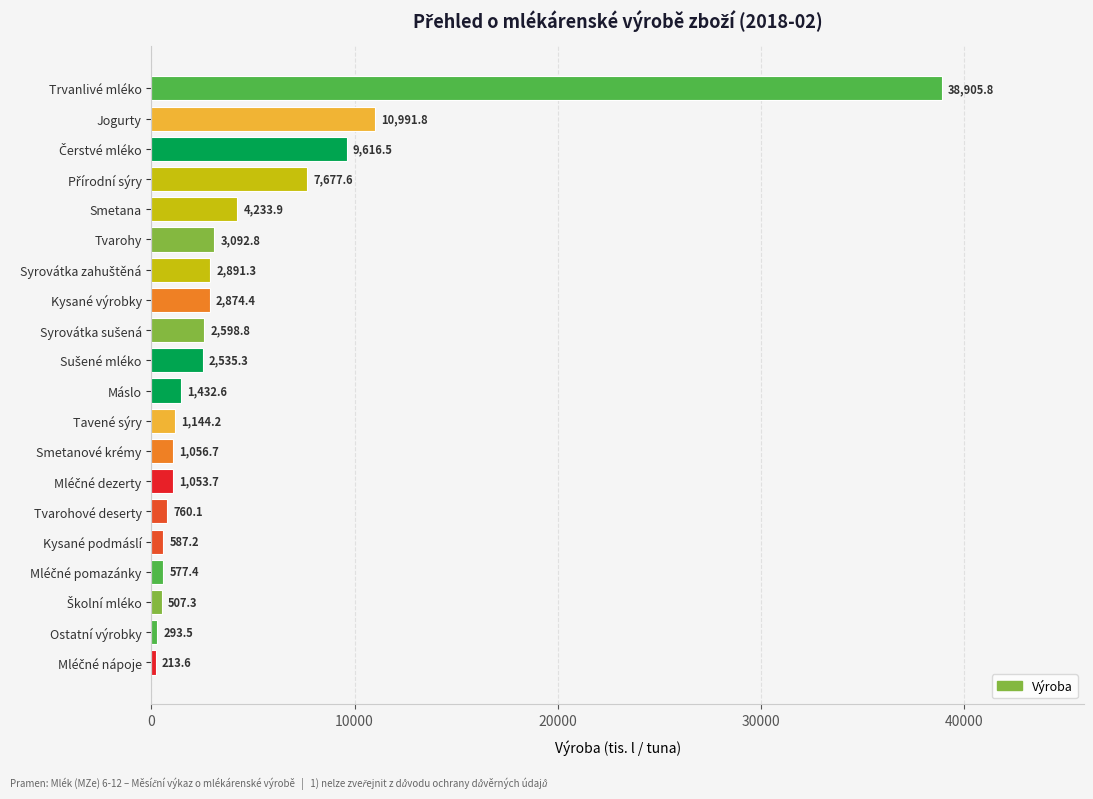

Does the chart contain any negative values?

No